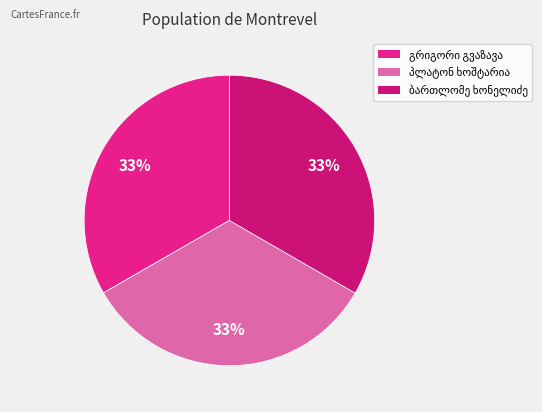

Does any single category account for the majority?

No